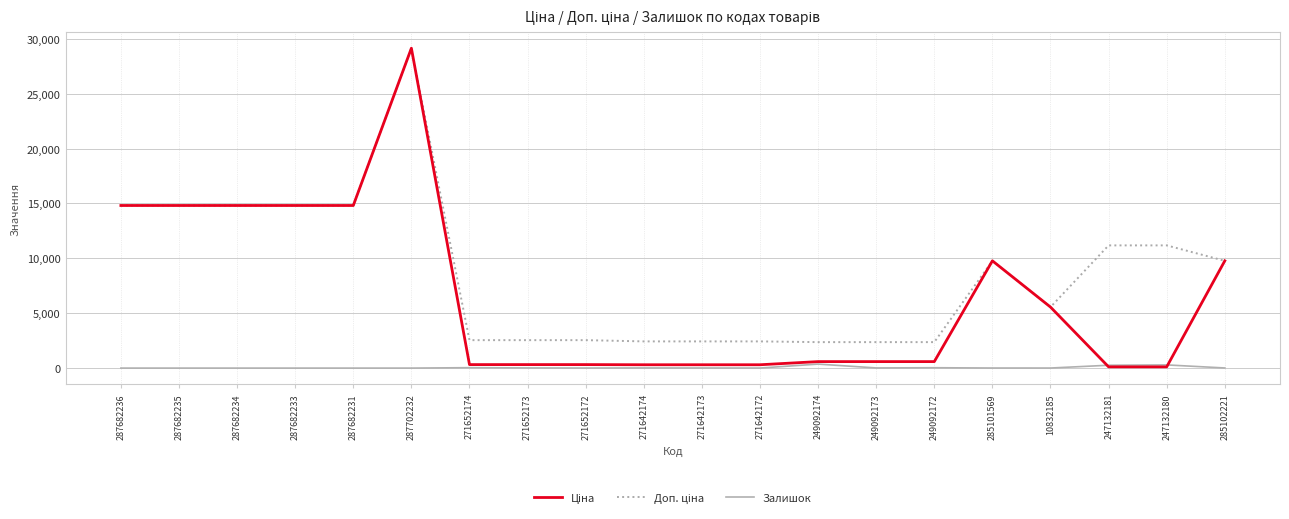

What is the greatest value displayed?

29152.3